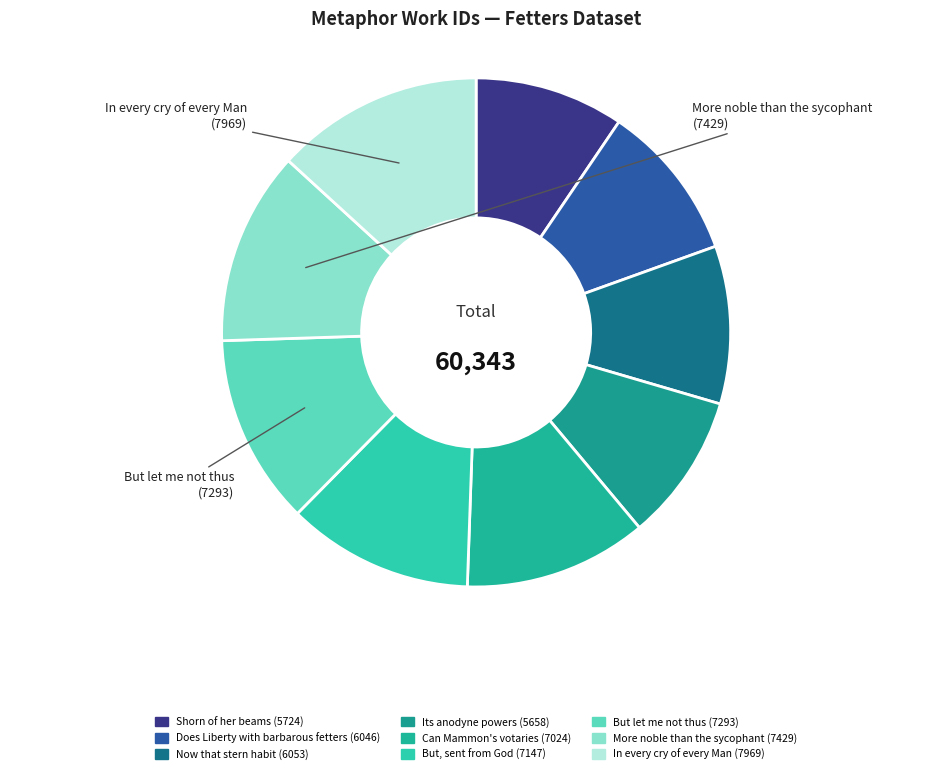

What is the change in value from Shorn of her beams to More noble than the sycophant?

+1705